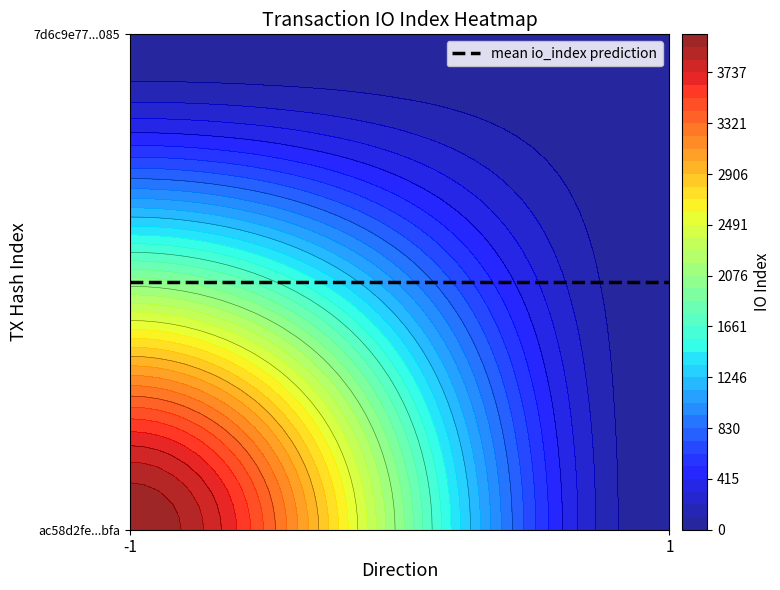

Reading left to right, extract all data points from this chart.

ac58d2fe97d83b479b2b418635862d809b12bfa: direction=-1	io_index=4048
7d6c9e77428627f52f48f25f2f0548ab61ca085: direction=1	io_index=24